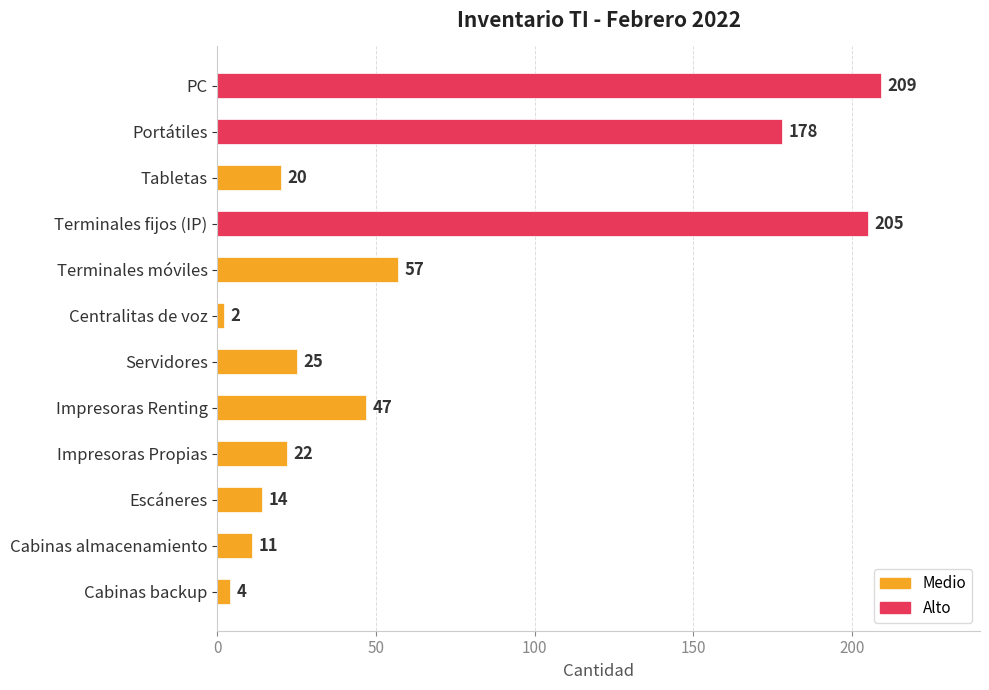

The value at Terminales móviles is 83. True or false?

False